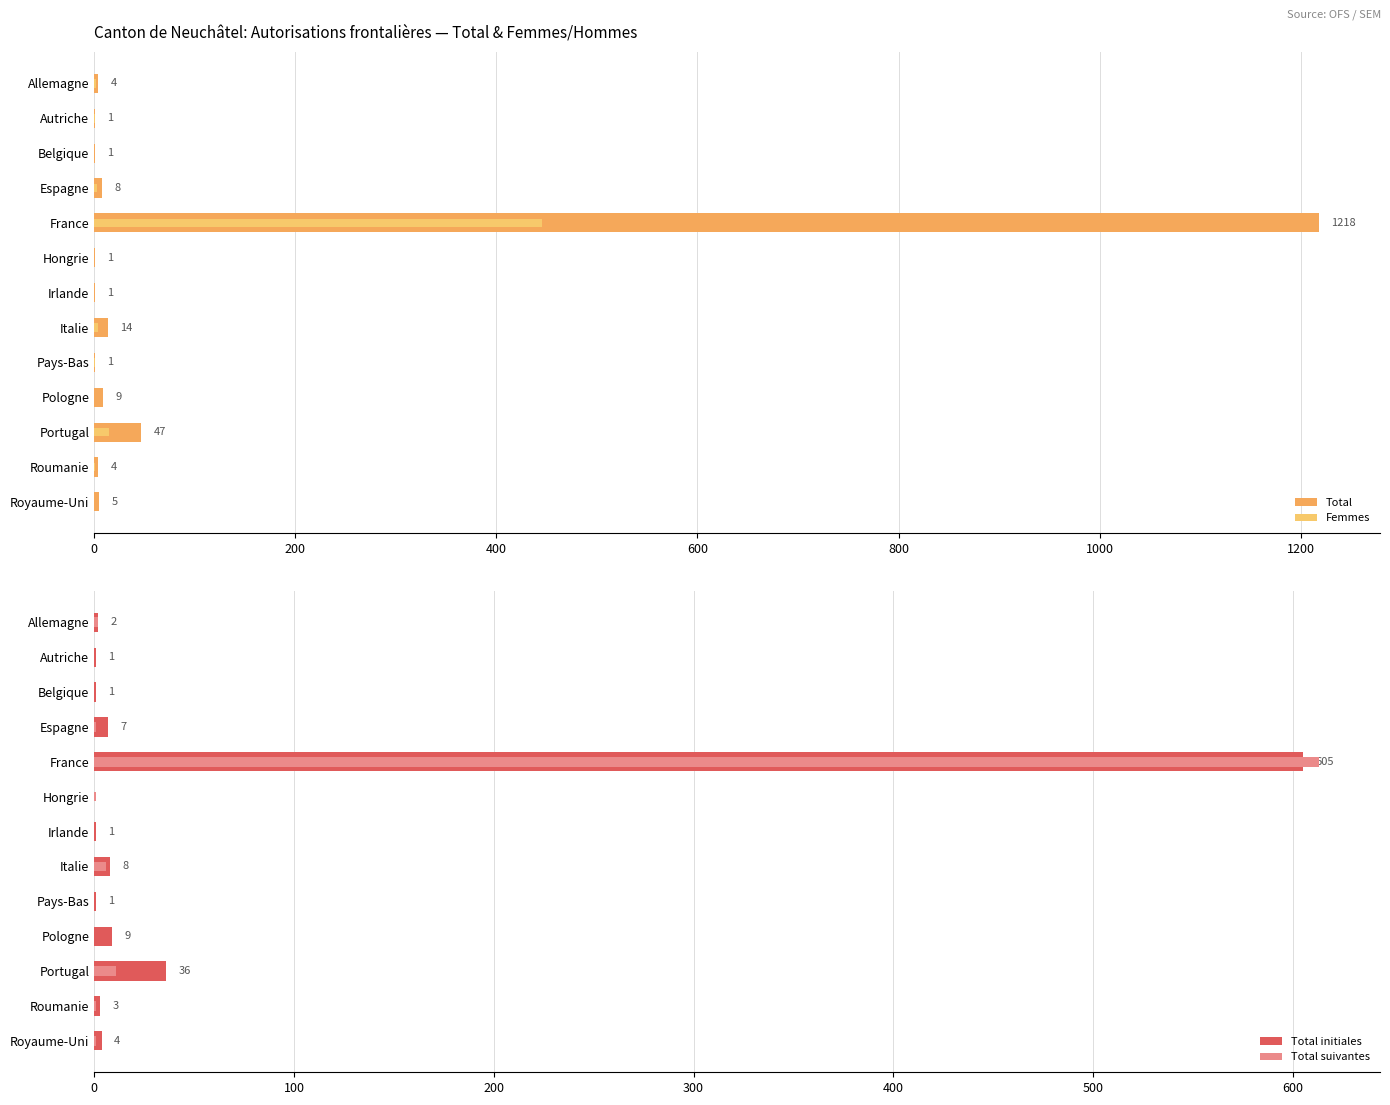

True or false: Total suivantes has a value of 1 at Espagne.

True